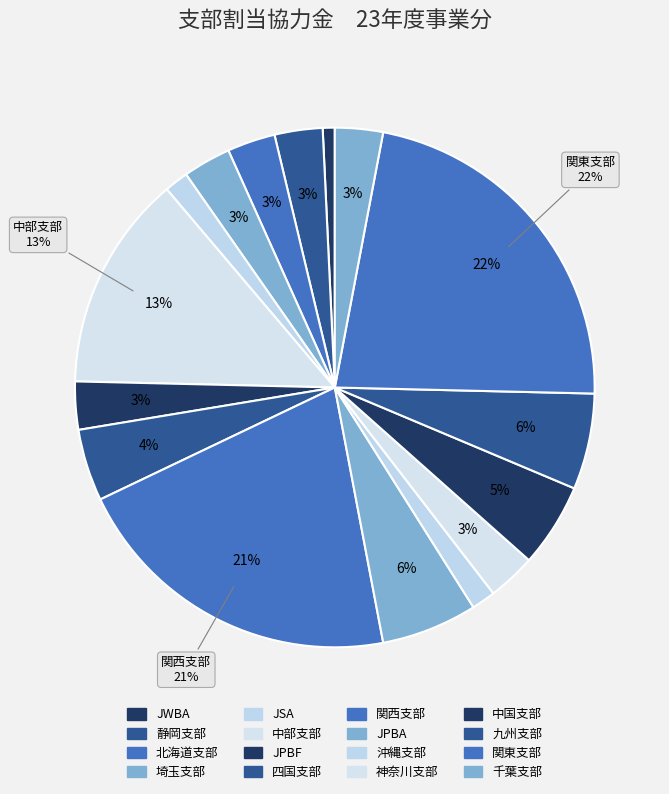

Is there a majority slice in this chart?

No